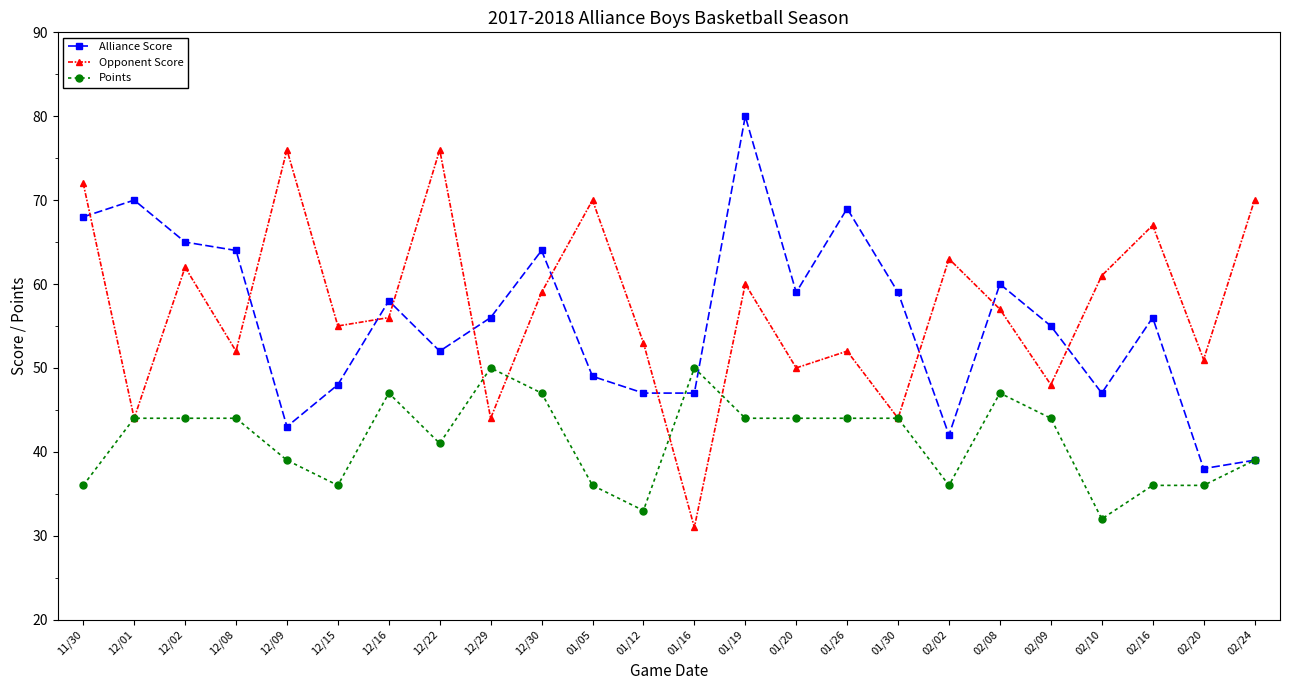

How many lines are shown in the chart?

3